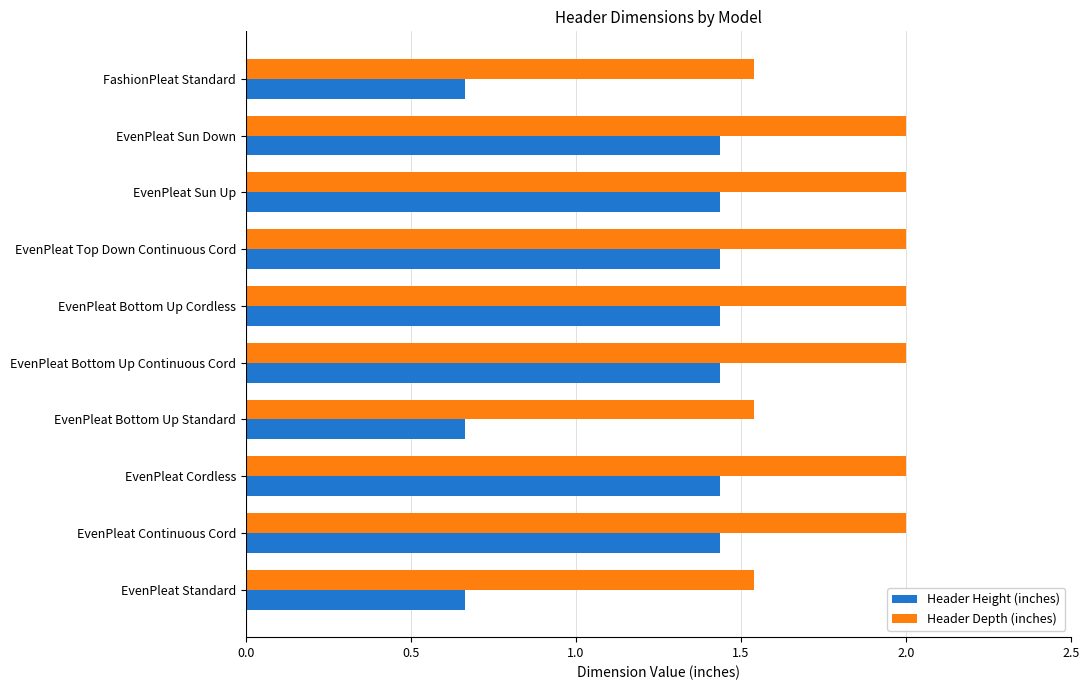

What is the maximum value shown in the chart?

2.0